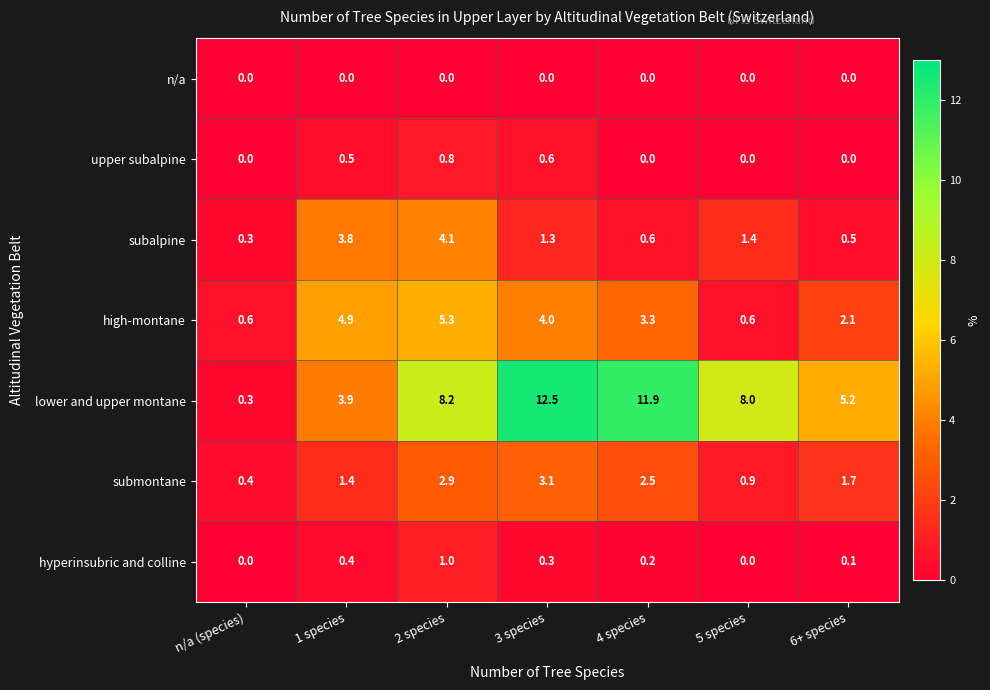

What is the difference between the highest and lowest values at 6+ species?

5.2